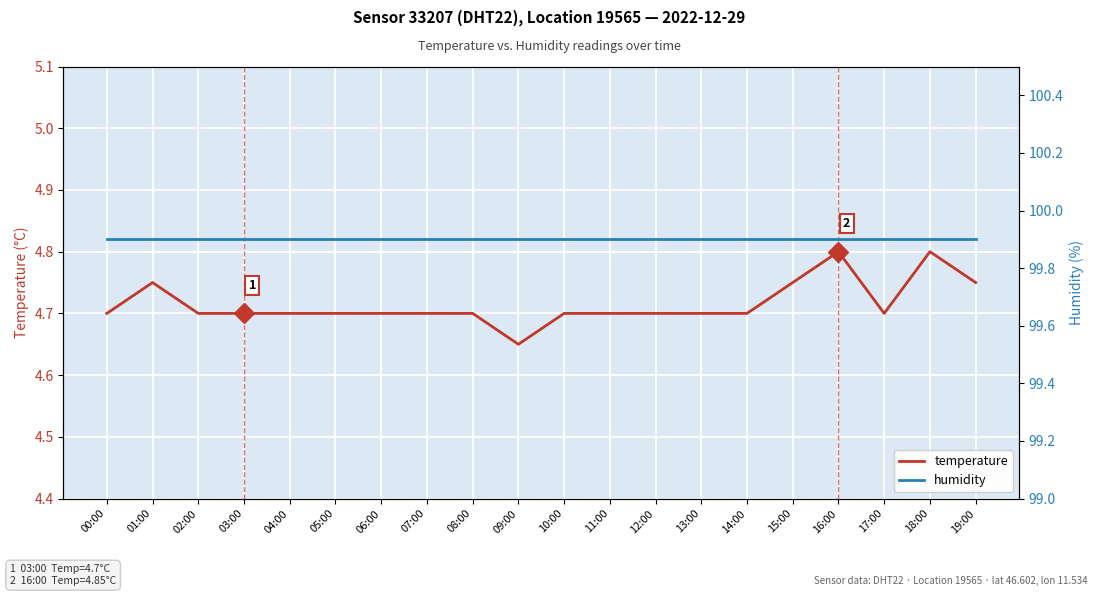

List the series in order of their peak value, lowest first.

temperature, humidity